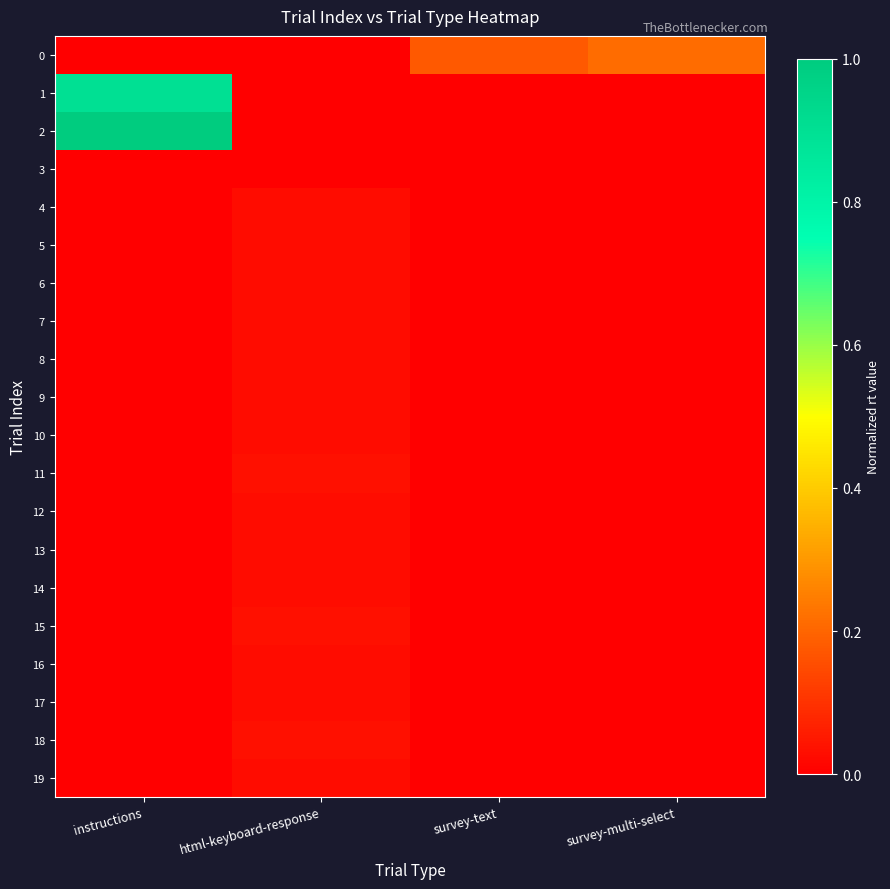

Which series has the widest spread of values?

2